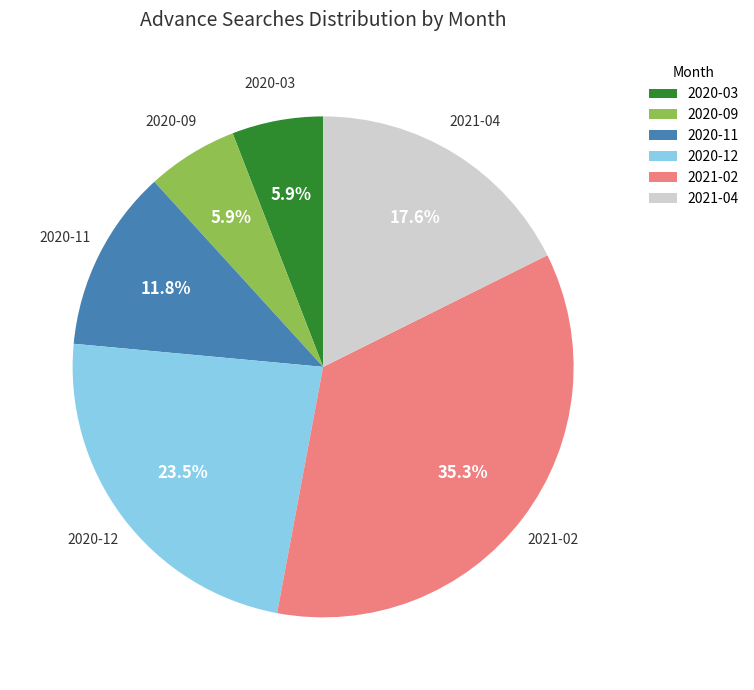

Do 2020-11 and 2020-03 together represent more than half of the pie?

No